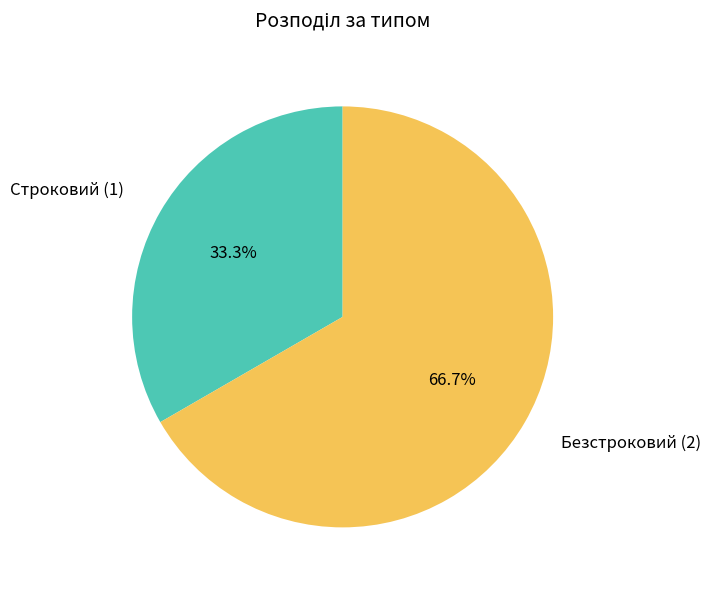

Is there a majority slice in this chart?

Yes